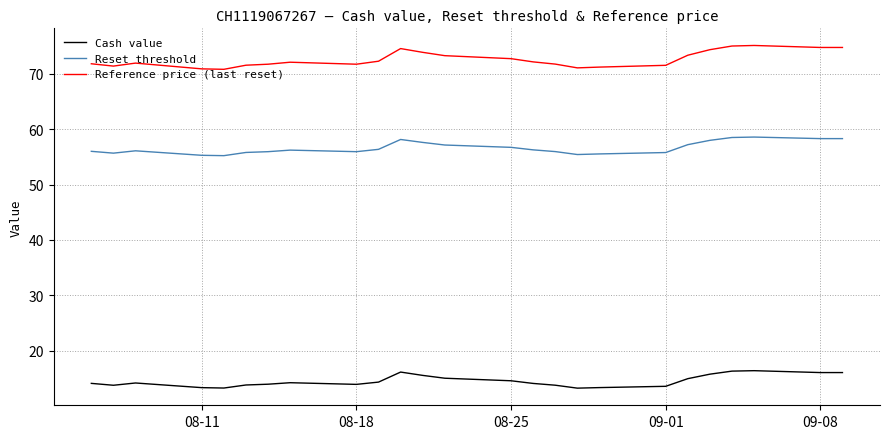

True or false: Cash value has more than 0 points higher than both neighbors.

True